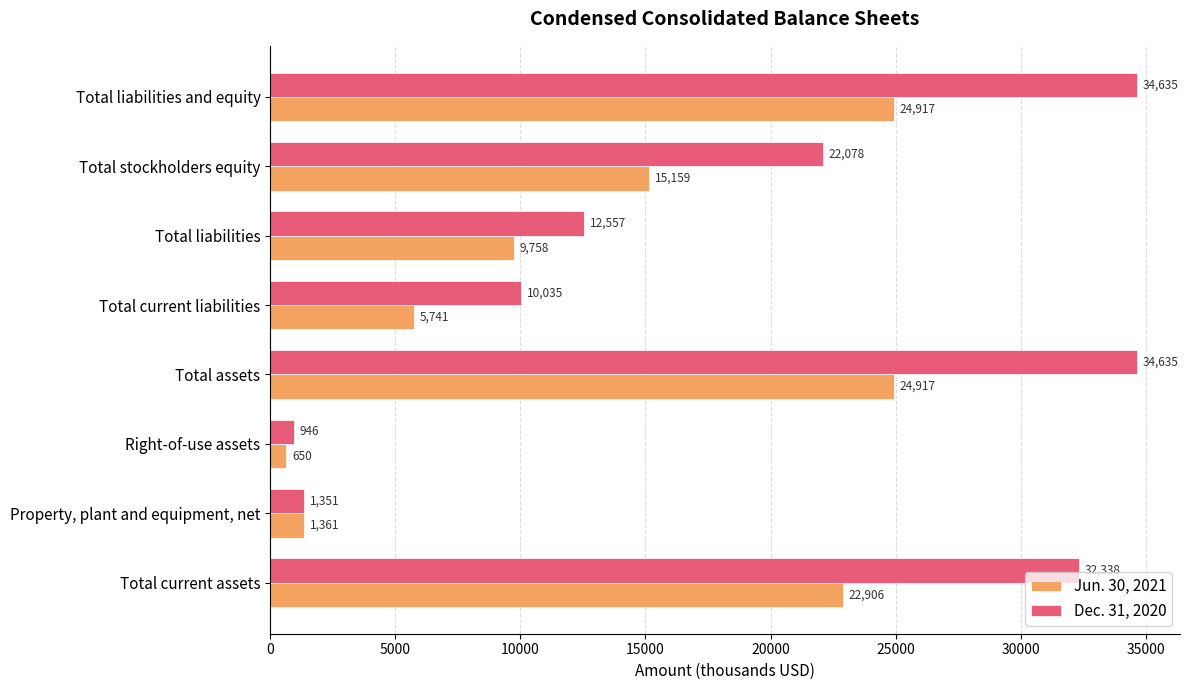

What is the difference between the Jun. 30, 2021 values at Total liabilities and Total assets?

15159